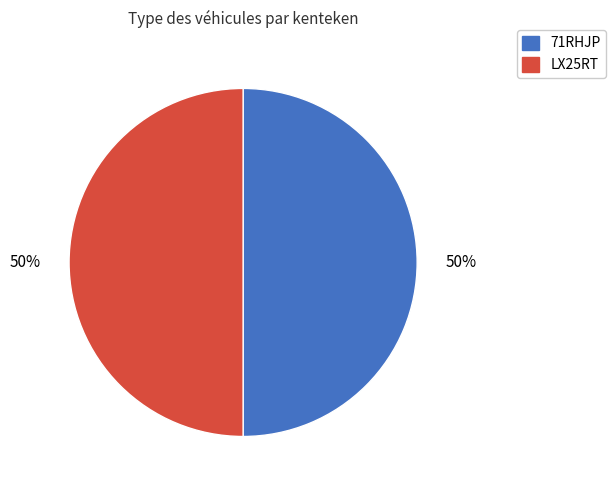

Approximately how many times larger is the value at LX25RT compared to 71RHJP?

1.0